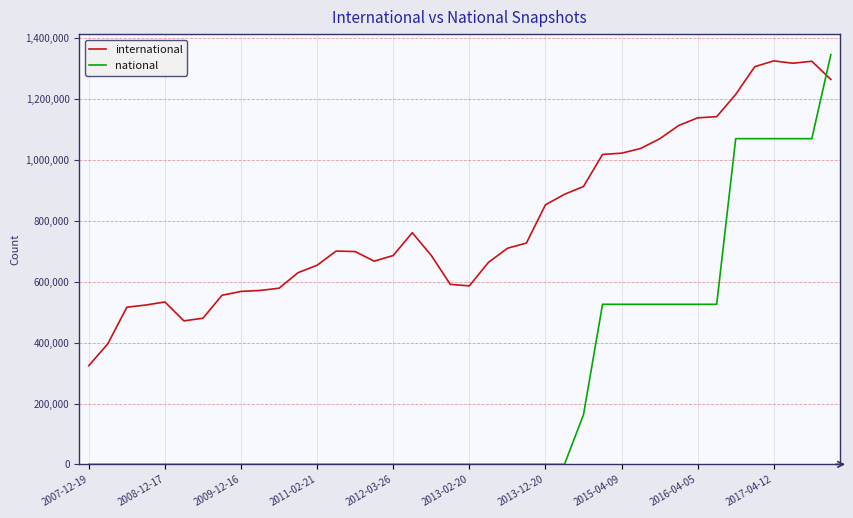

What is the difference between the second highest and second lowest values in the national series?

1070276